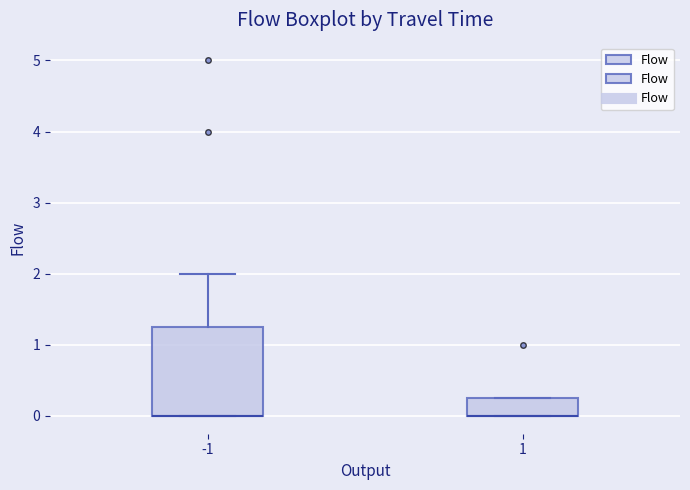

Comparing the boxes themselves (not the whiskers), which one is the tallest?

-1